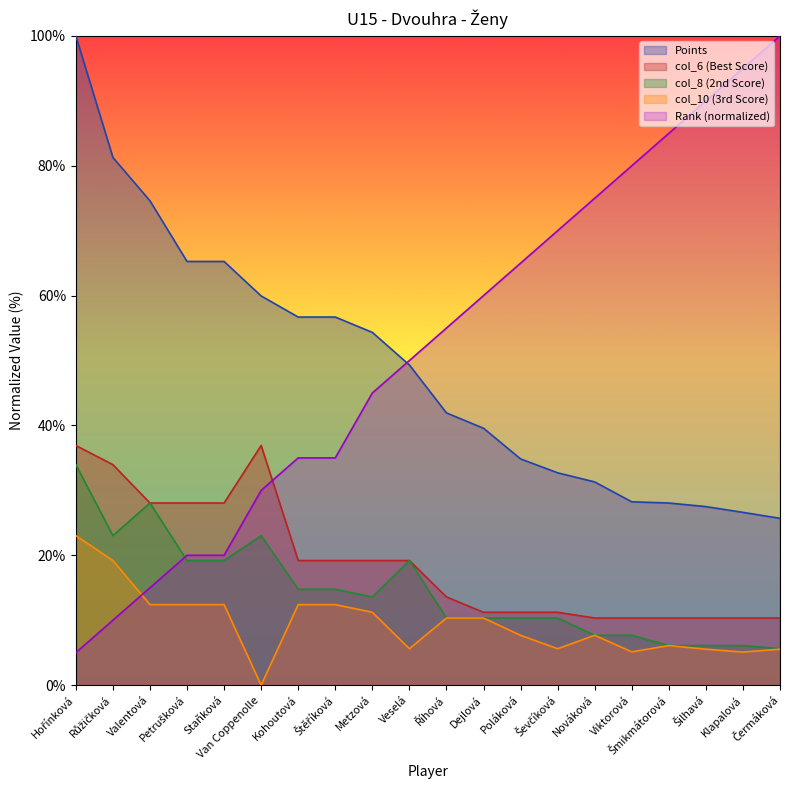

At how many categories does at least one series exceed 76?

7